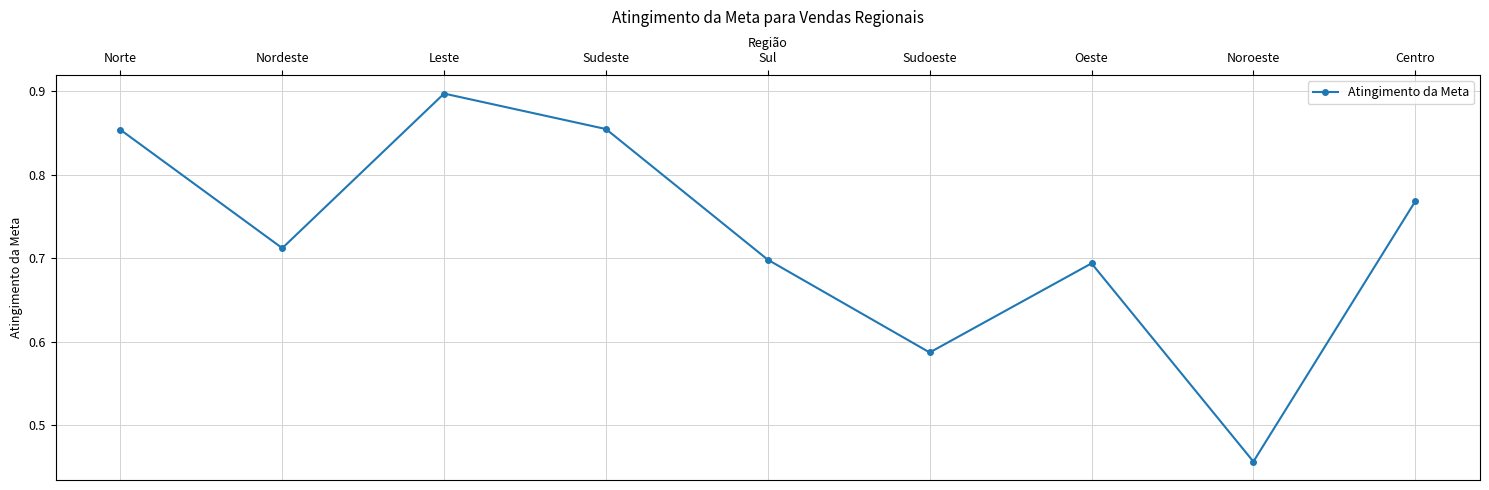

What is the sum of all values?

6.5